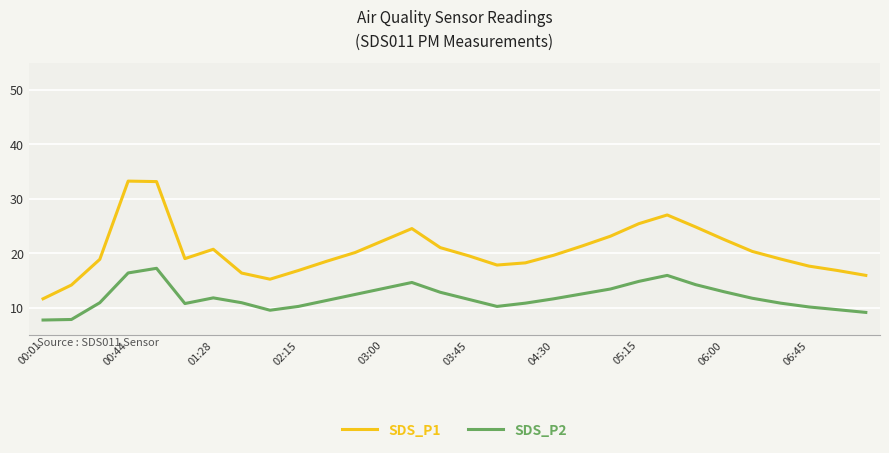

What is the difference between the second highest and minimum values in the SDS_P1 series?

21.5